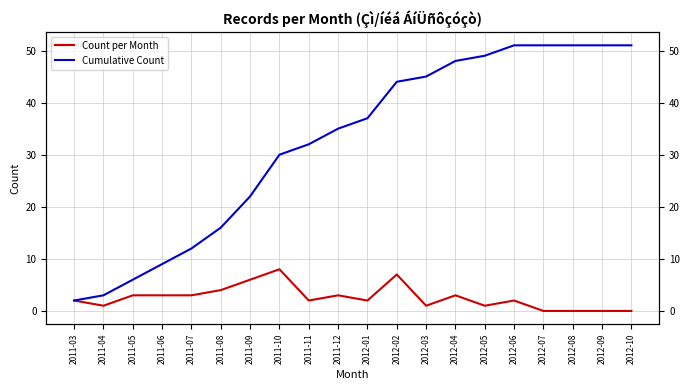

Which series changed the most between 2011-06 and 2012-09?

Cumulative Count